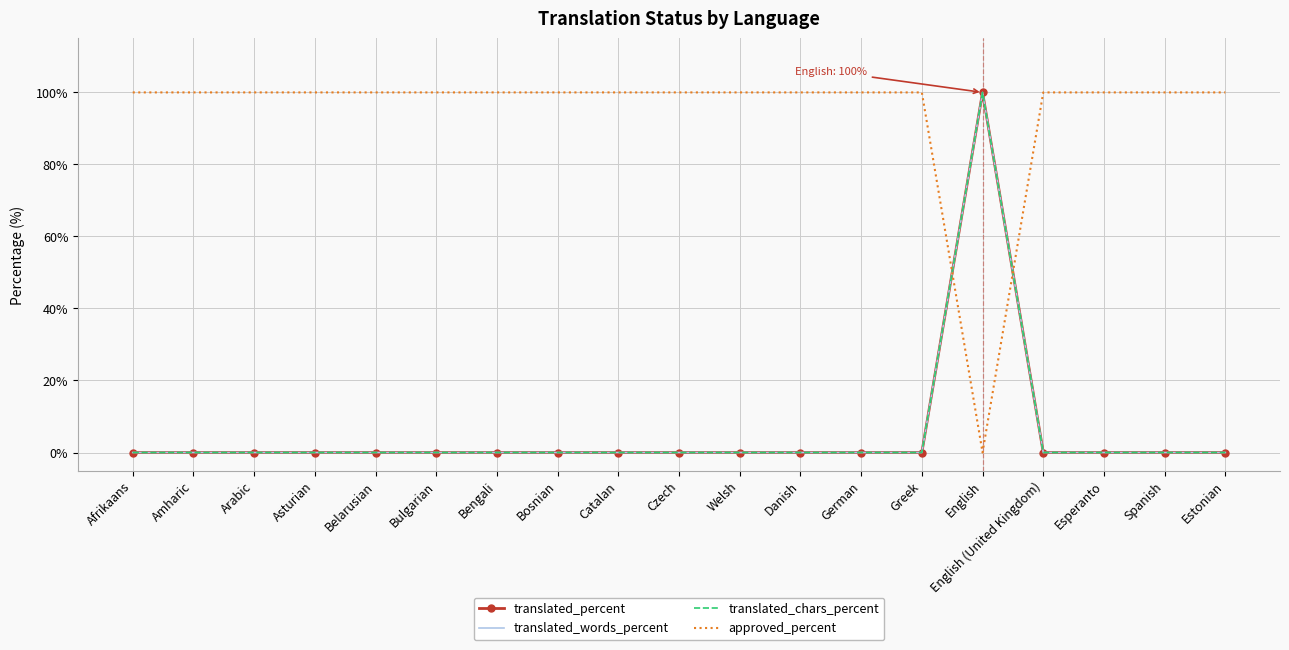

At Esperanto, list the series in order from smallest to largest.

translated_percent, translated_words_percent, translated_chars_percent, approved_percent